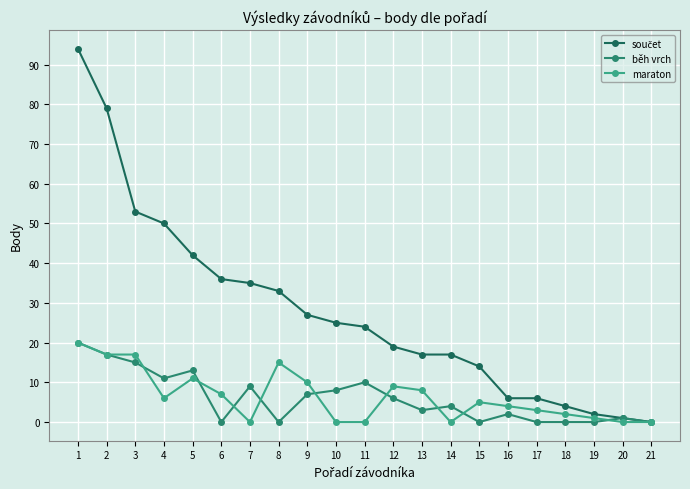

Is it true that běh vrch equals 2 at 12?

False